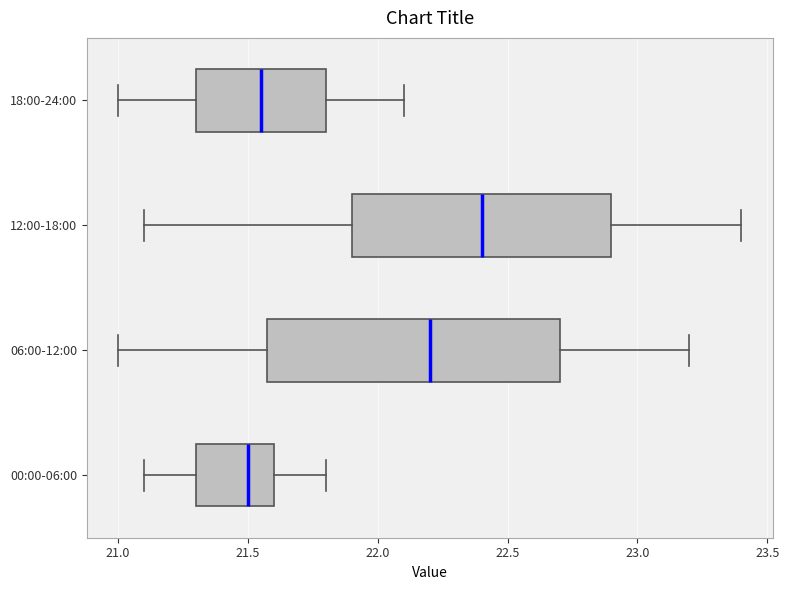

Reading bottom to top, transcribe this box plot: for each box, give where its median line is, the range the box spans, and where its two whiskers end, as read against the x-axis. The values are not printed on the chart, so give them approximately, as read against the axis.

00:00-06:00: median 21.50, box 21.30 to 21.60, whiskers 21.10 to 21.80
06:00-12:00: median 22.20, box 21.60 to 22.70, whiskers 21.00 to 23.20
12:00-18:00: median 22.40, box 21.90 to 22.90, whiskers 21.10 to 23.40
18:00-24:00: median 21.55, box 21.30 to 21.80, whiskers 21.00 to 22.10